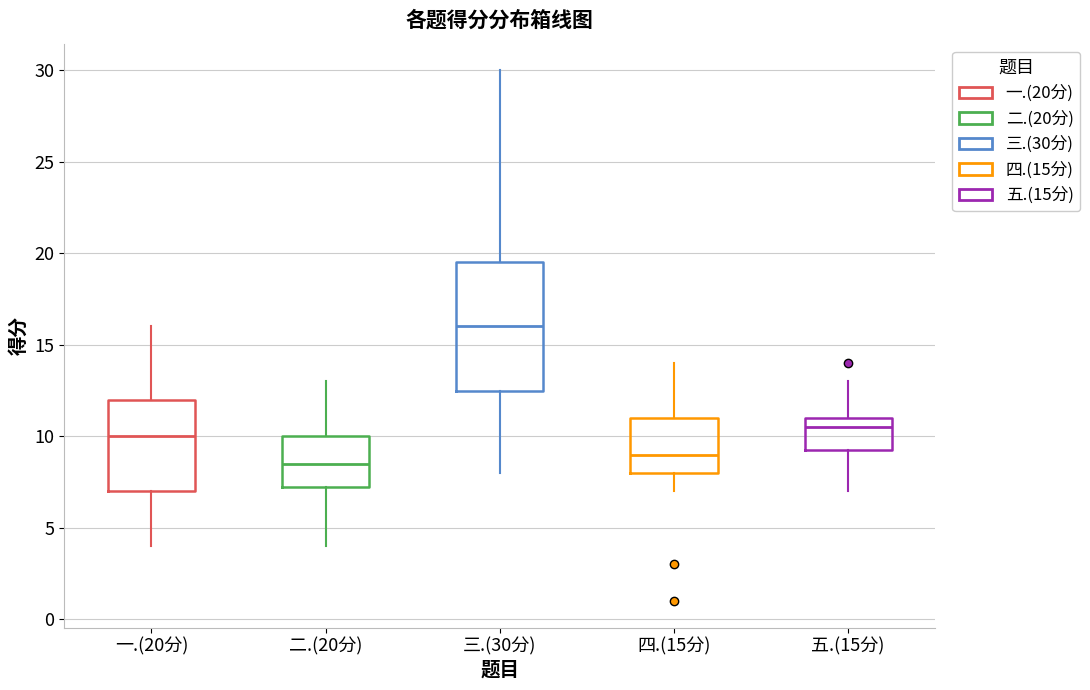

Which box is the tallest, from its lower edge to its upper edge?

三.(30分)